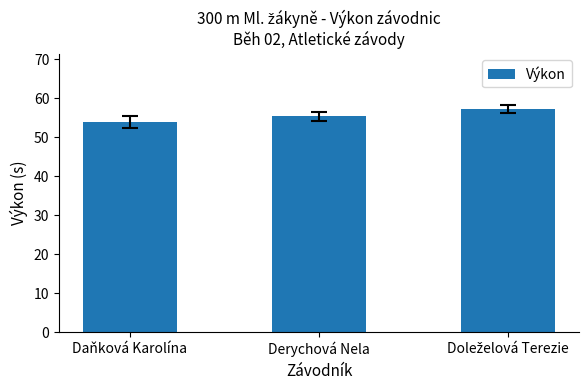

The chart shows a value of 17.0 at Daňková Karolína. True or false?

False